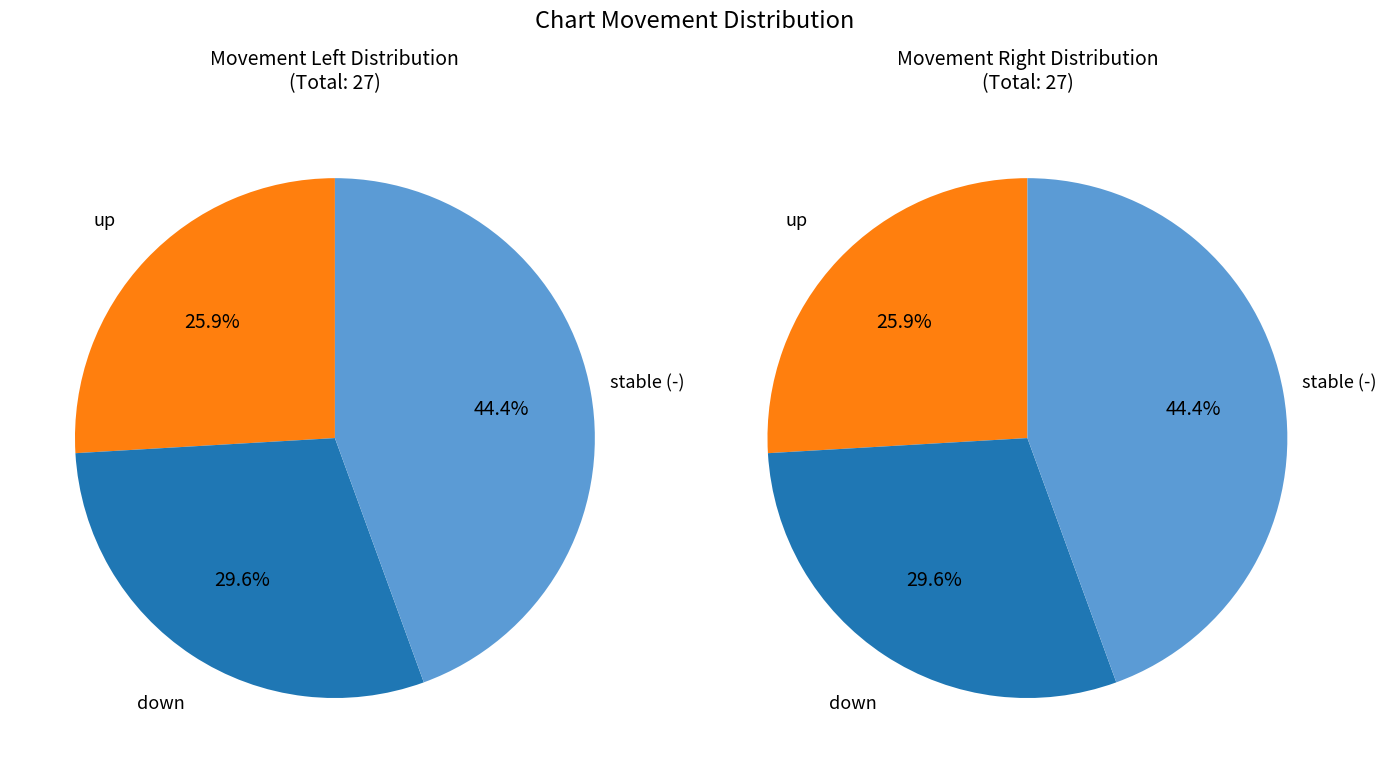

To the nearest percent, what is the combined percentage of - and down?

74%